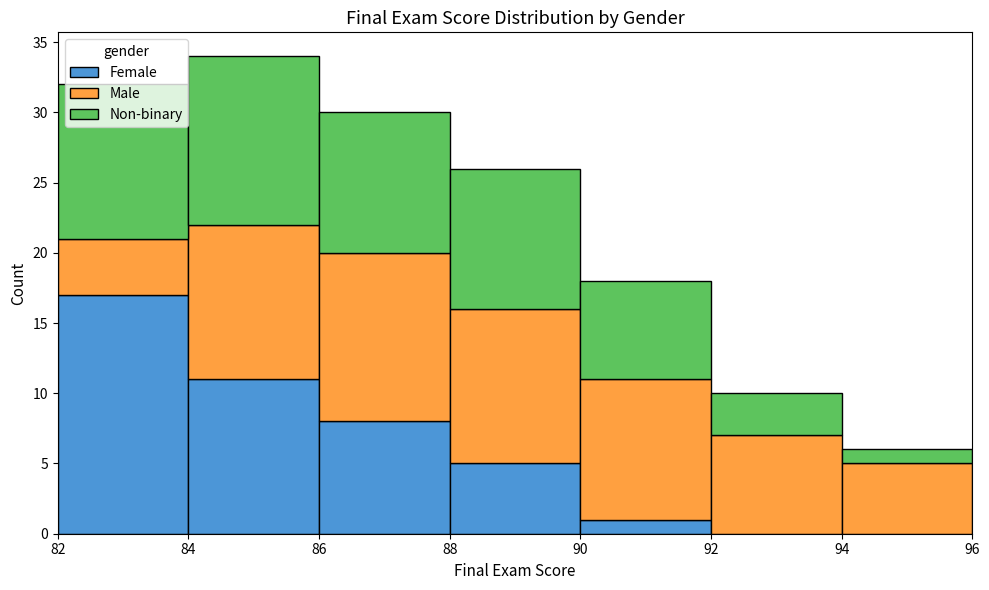

Which range on the x-axis has the tallest stacked bar (by total height)?

84 to 86